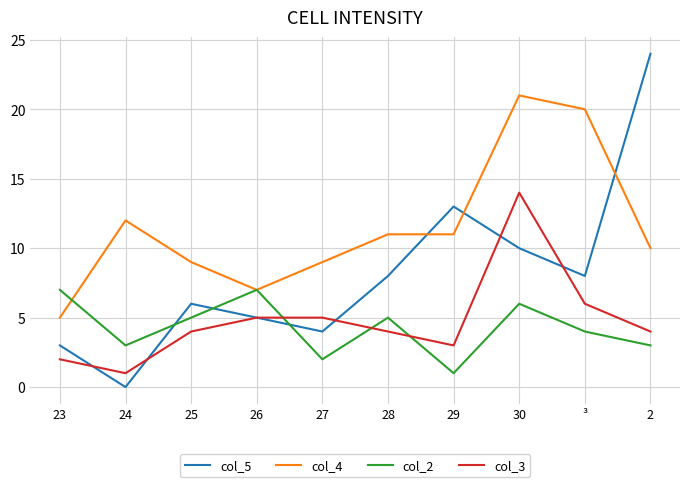

At which category does col_2 reach its first local valley?

24